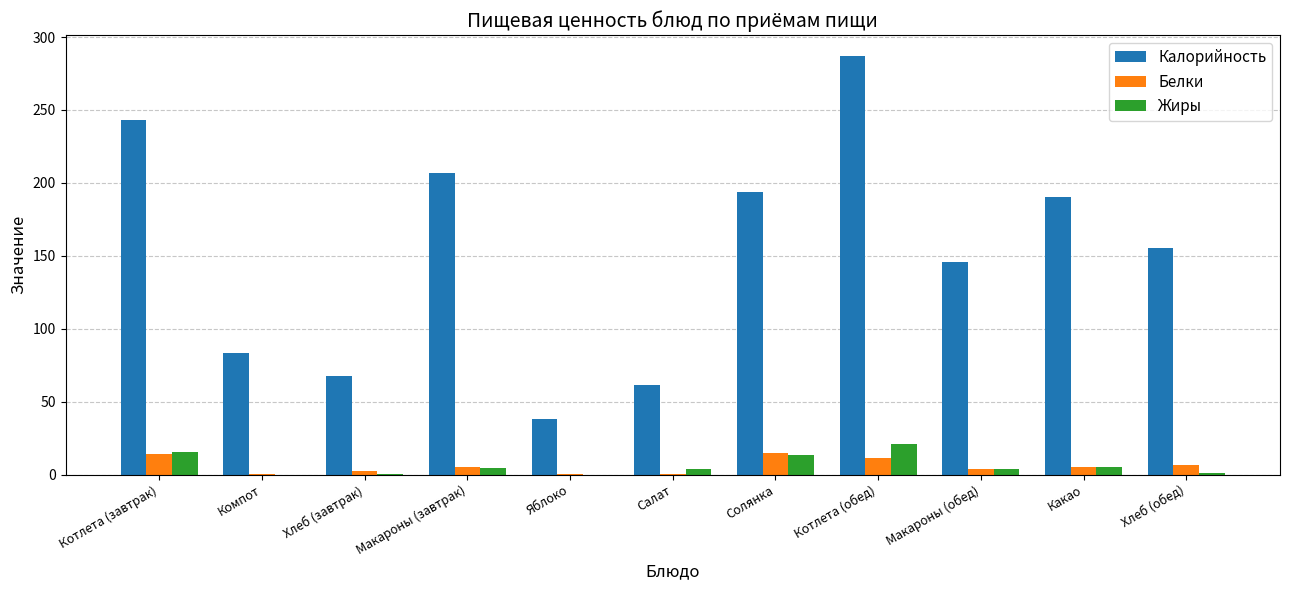

Which series has the widest spread of values?

Калорийность